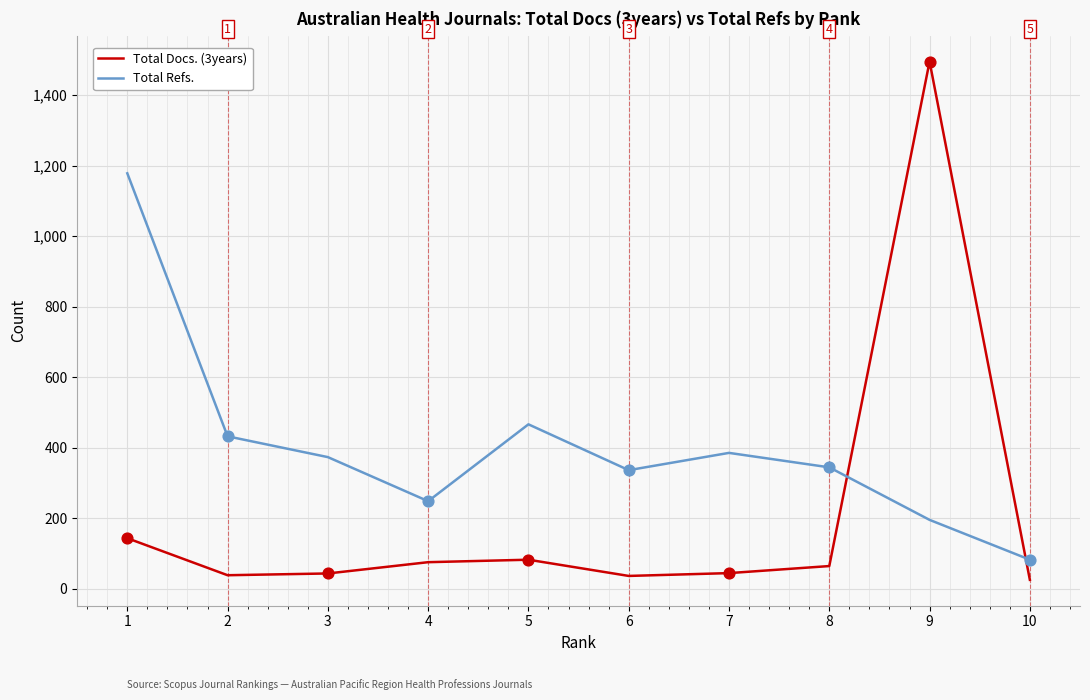

Which series has the largest range (max minus min)?

Total Docs. (3years)